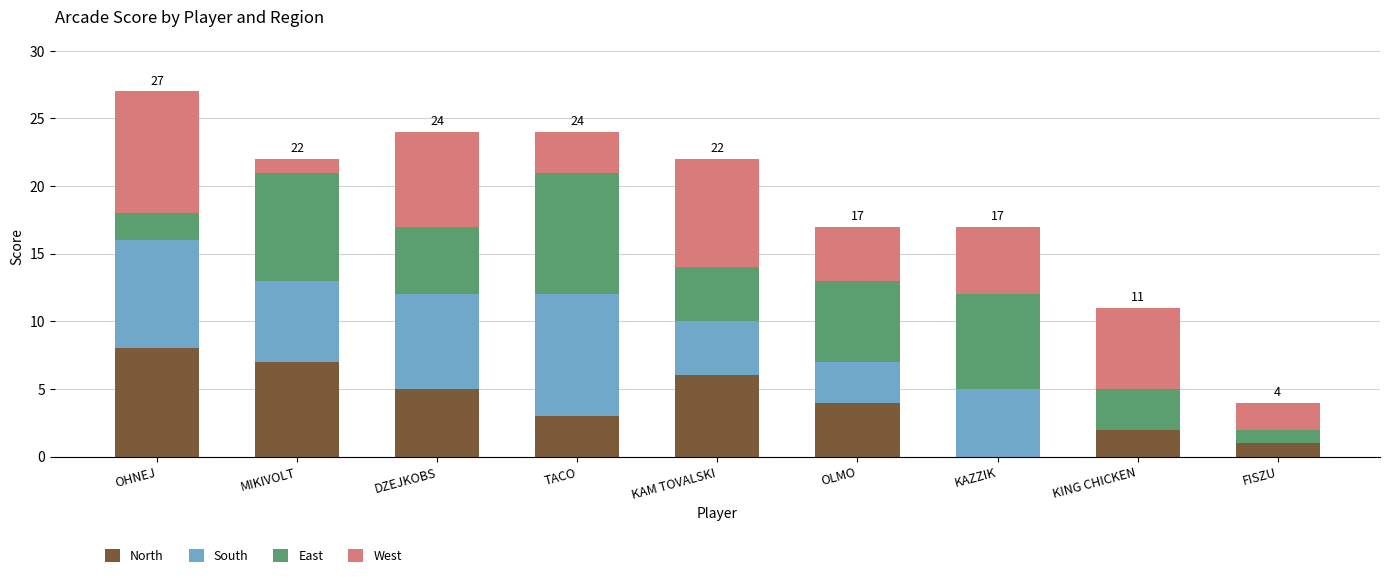

How many distinct data groups are displayed?

4